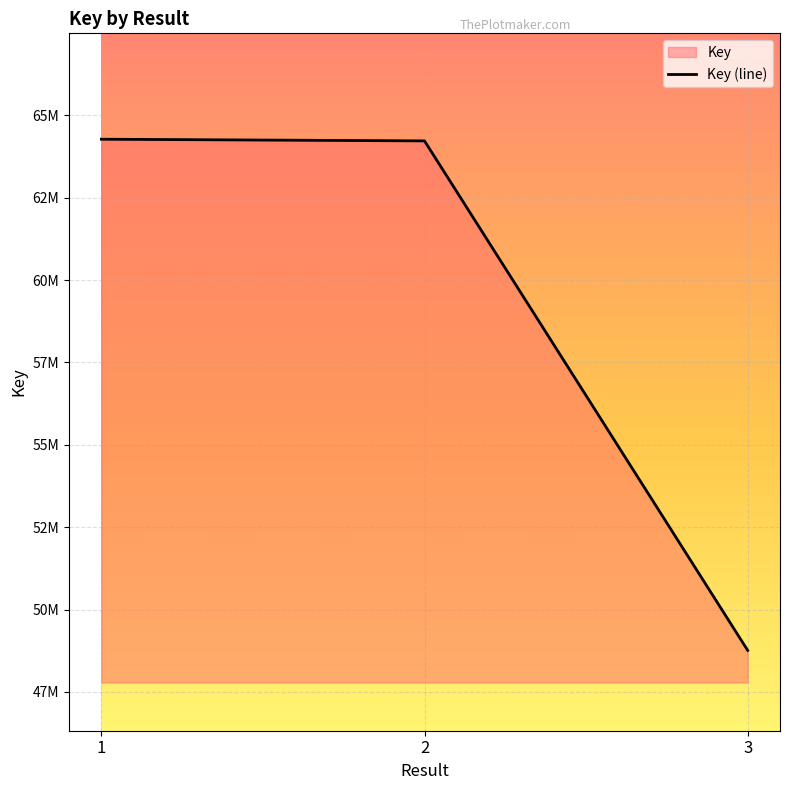

At which label is the value closest to 56518478?

2